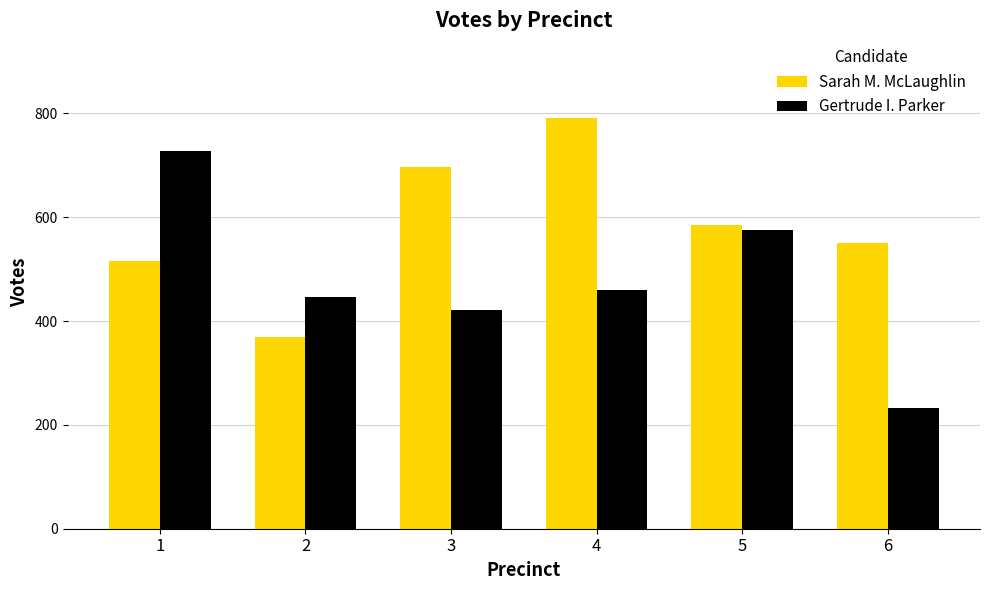

Rank the series at 1 from highest to lowest value.

Gertrude I. Parker, Sarah M. McLaughlin